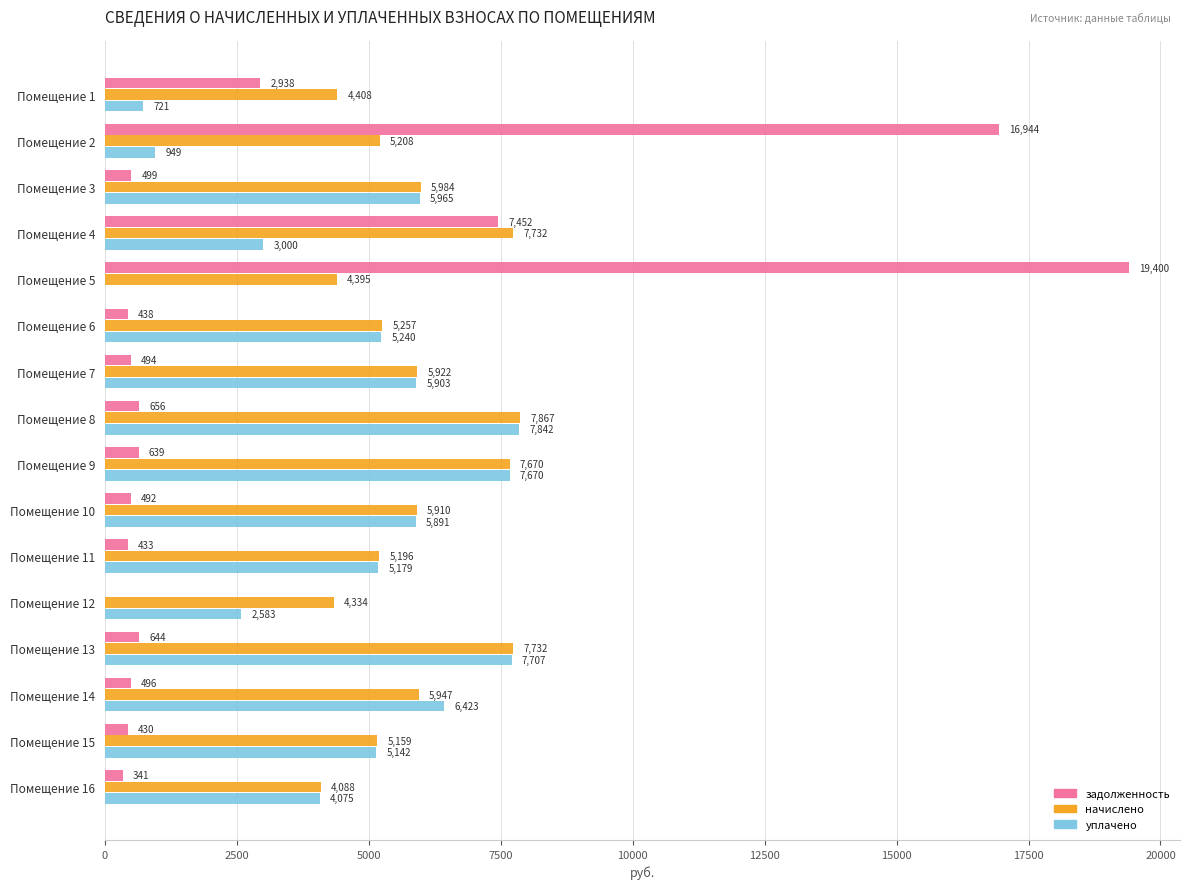

Where is уплачено nearest to the value 3921?

Помещение 16